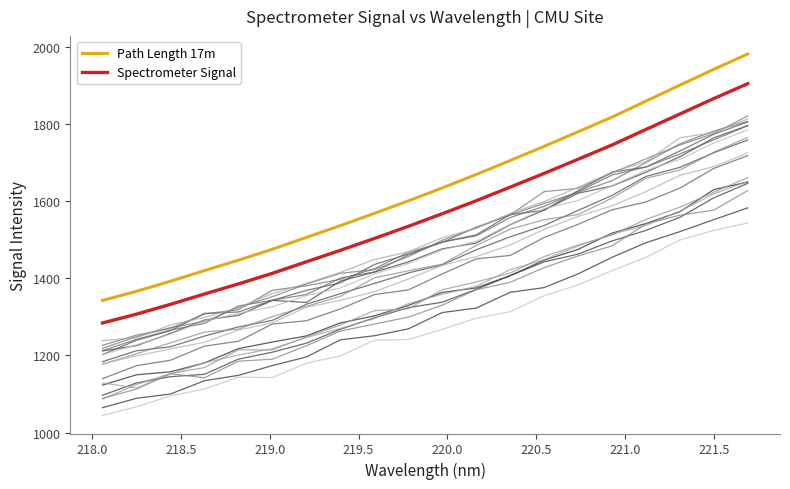

What is the minimum value for Spectrometer Signal?

1284.2